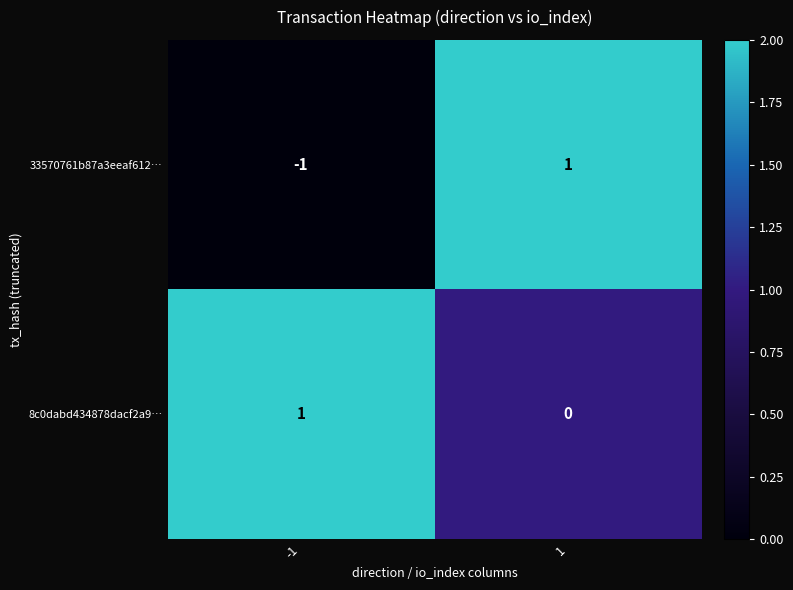

At 1, list the series in order from smallest to largest.

8c0dabd434878dacf2a9…, 33570761b87a3eeaf612…